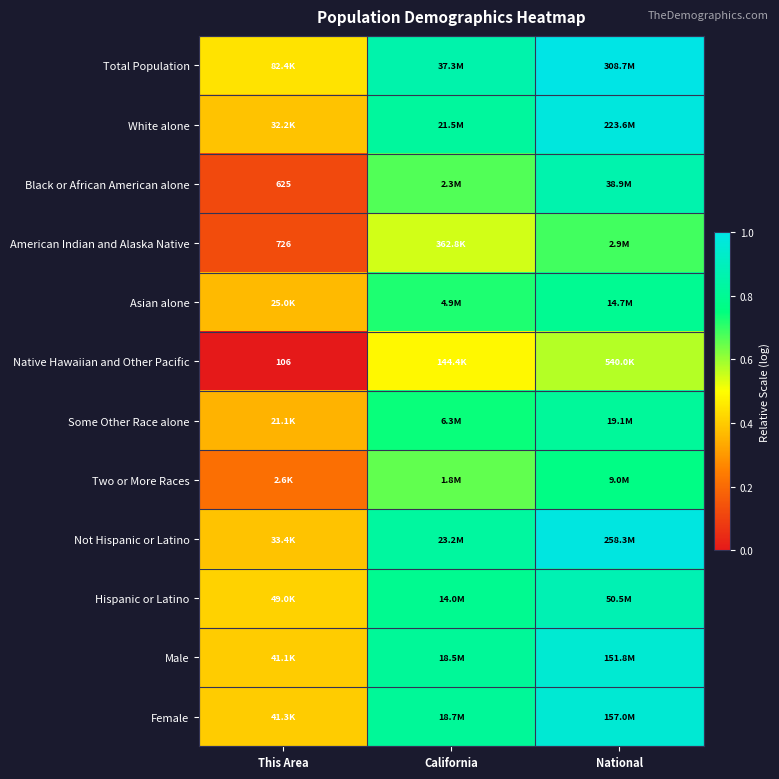

Which category has the highest value across all series?

National